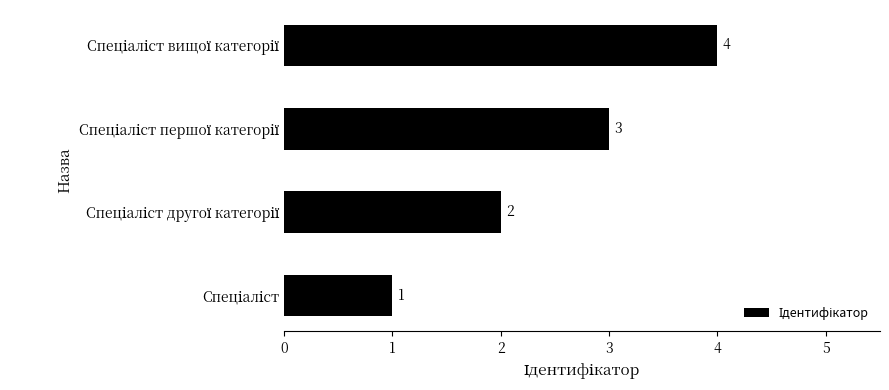

Count the values in the range 2 to 4.

3